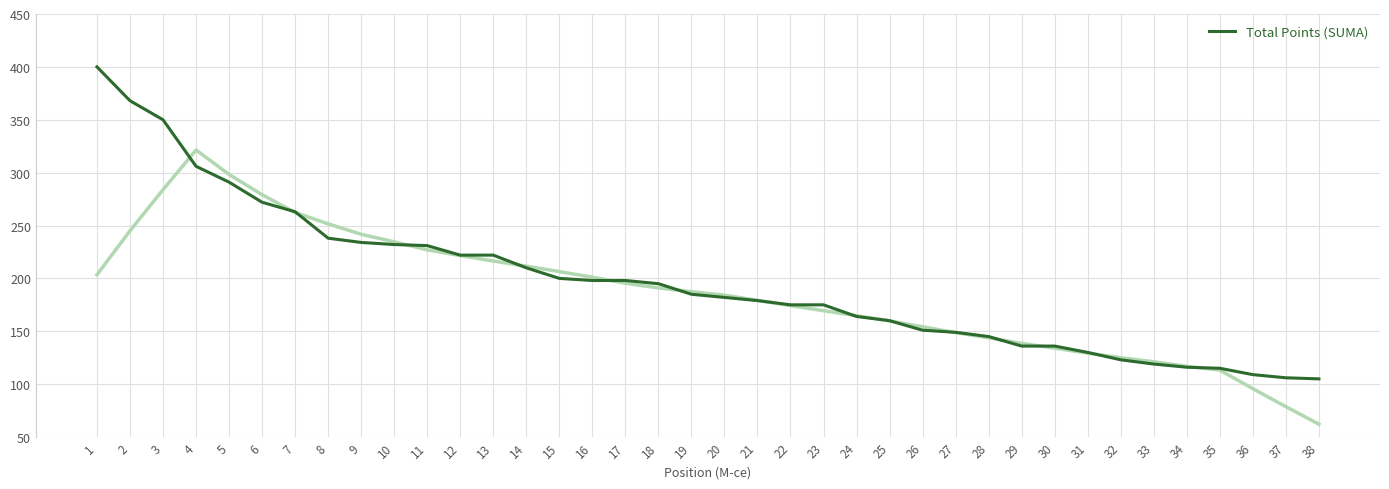

What is the difference between the second highest and minimum values?

263